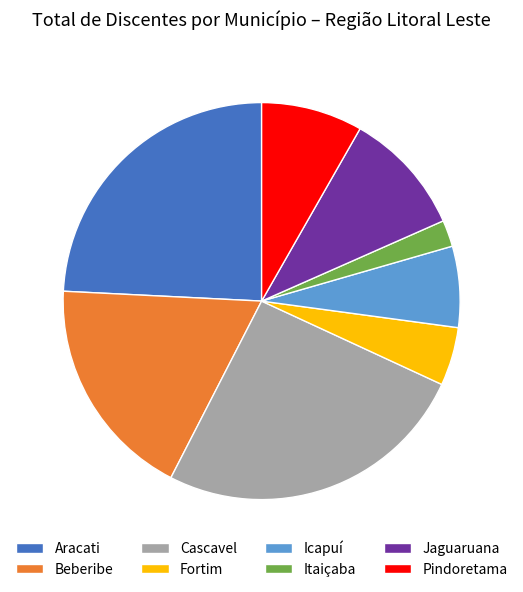

True or false: Fortim accounts for 5% of the total.

True